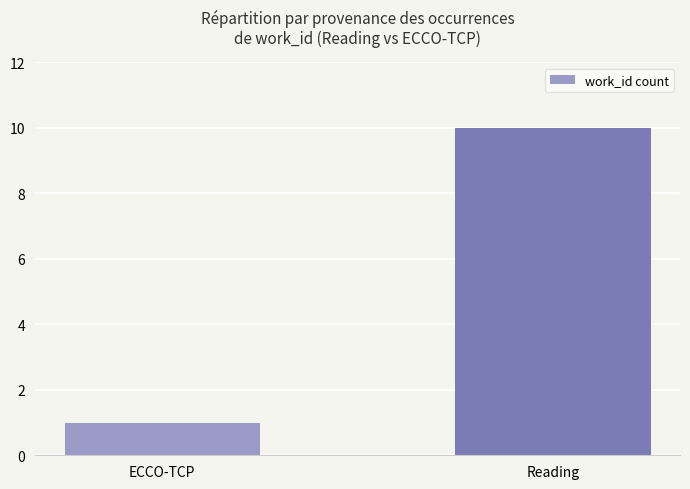

Reading right to left, extract all data points from this chart.

Reading=10	ECCO-TCP=1